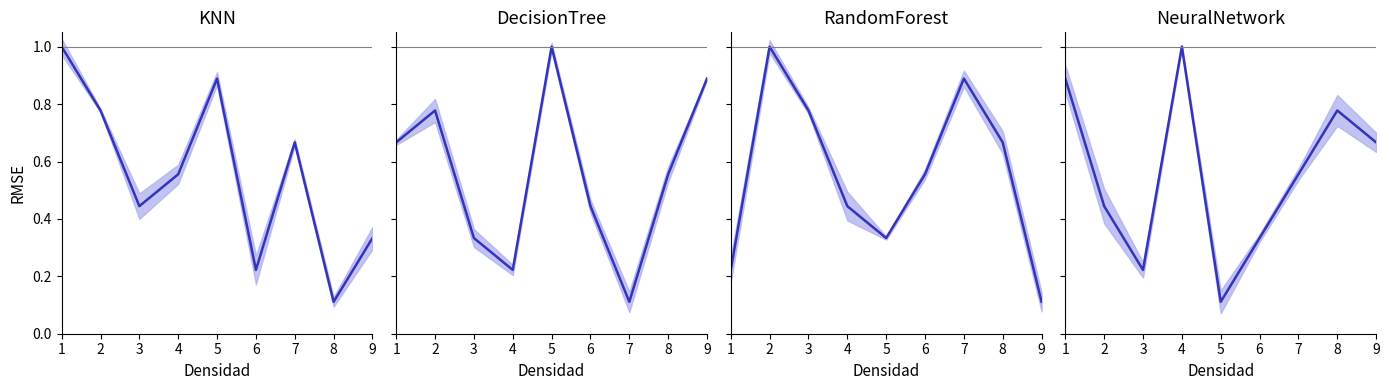

Is this an area chart (filled region under the line)?

No